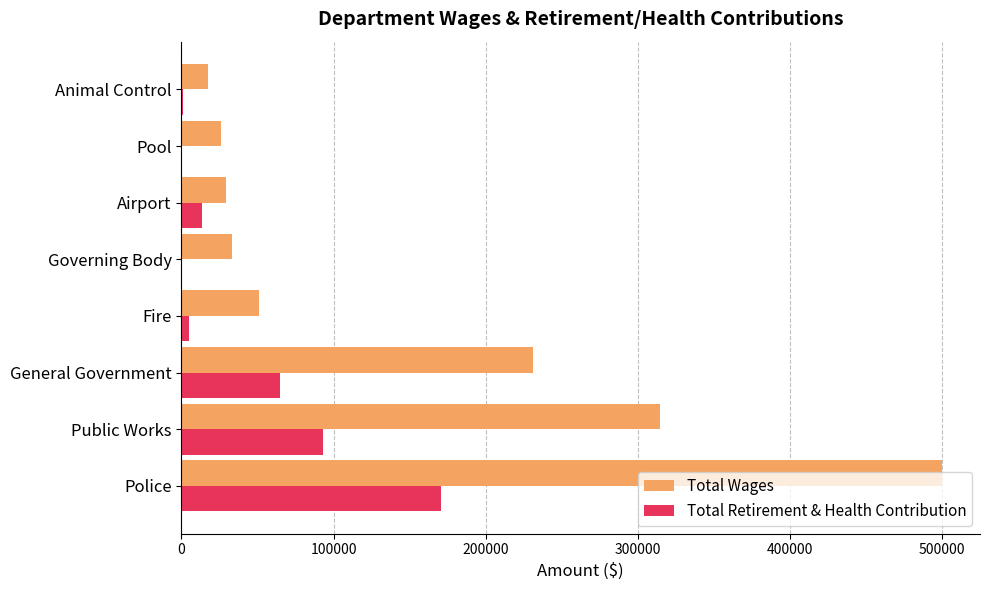

What is the maximum value for Total Retirement & Health Contribution?

170898